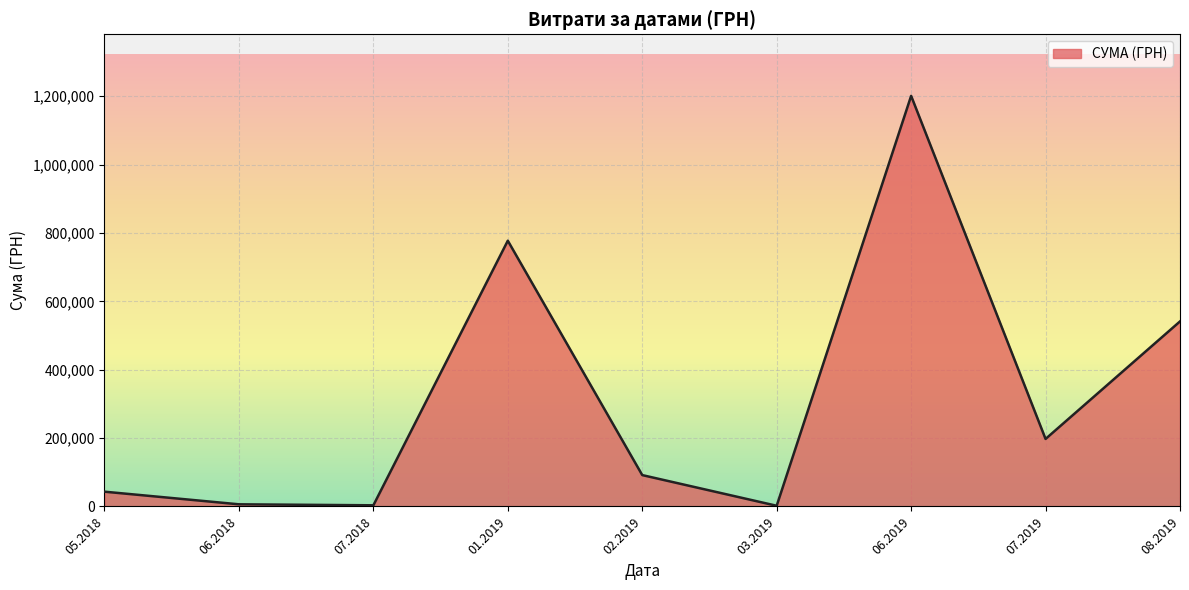

Between 07.2019 and 01.2019, which is larger?

01.2019